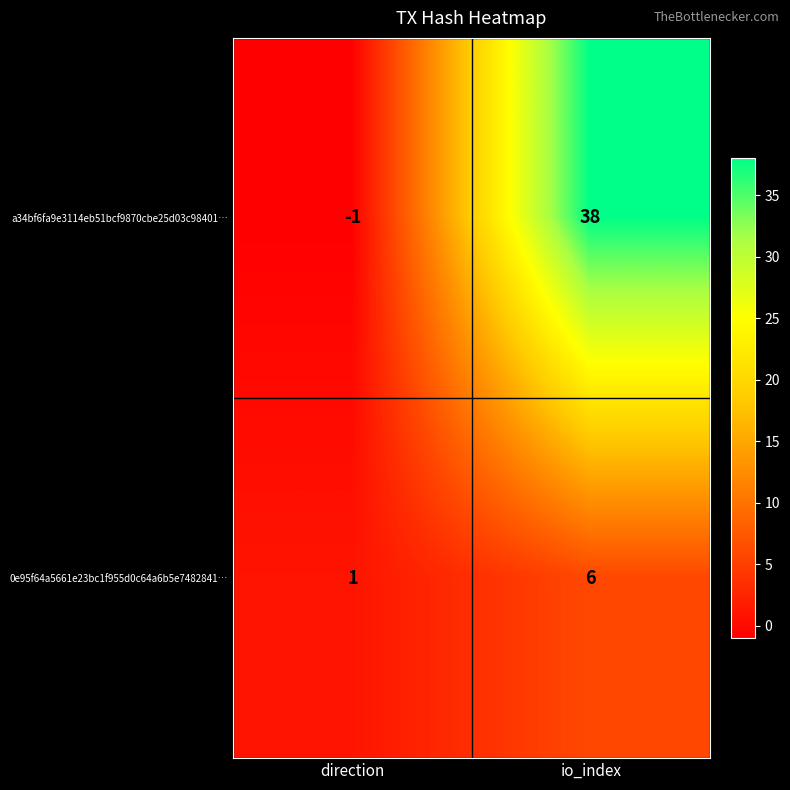

What is the sum of the 0e95f64a5661e23bc1f955d0c64a6b5e7482841… values at io_index and direction?

7